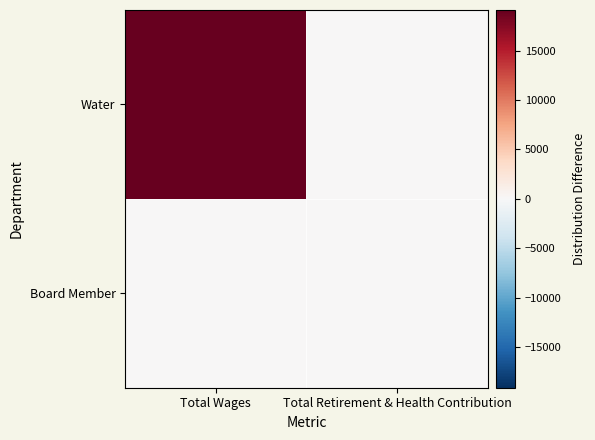

At Total Retirement & Health Contribution, list the series in order from largest to smallest.

Water, Board Member